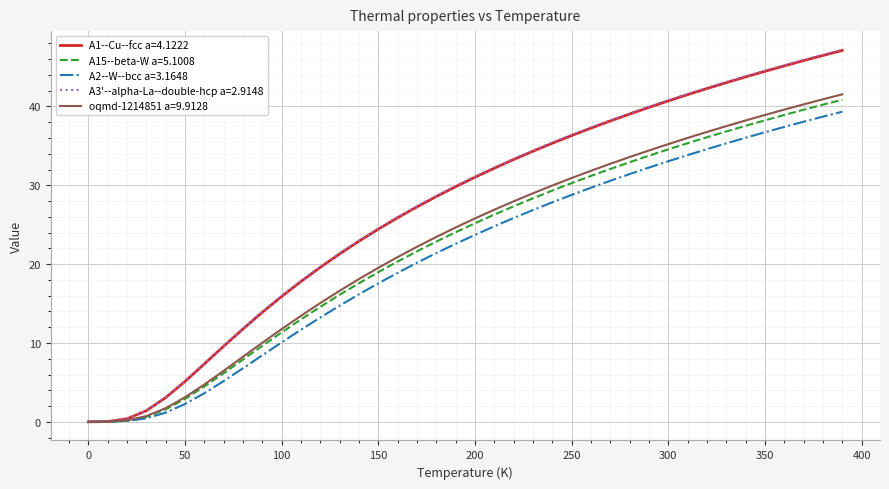

Which series has the largest range (max minus min)?

A3'--alpha-La--double-hcp a=2.9148